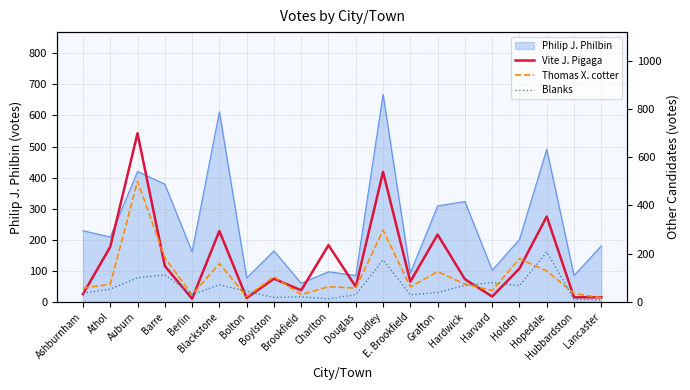

The value of Thomas X. cotter at Bolton is 22. True or false?

True